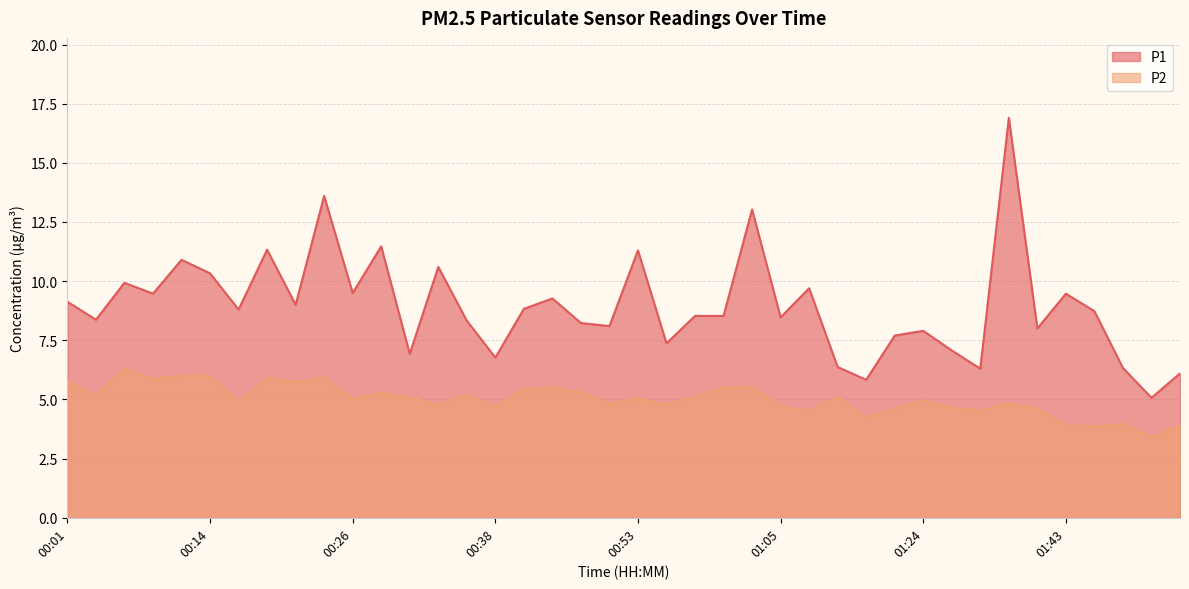

The P2 series shows 5.1 at 01:12. True or false?

True